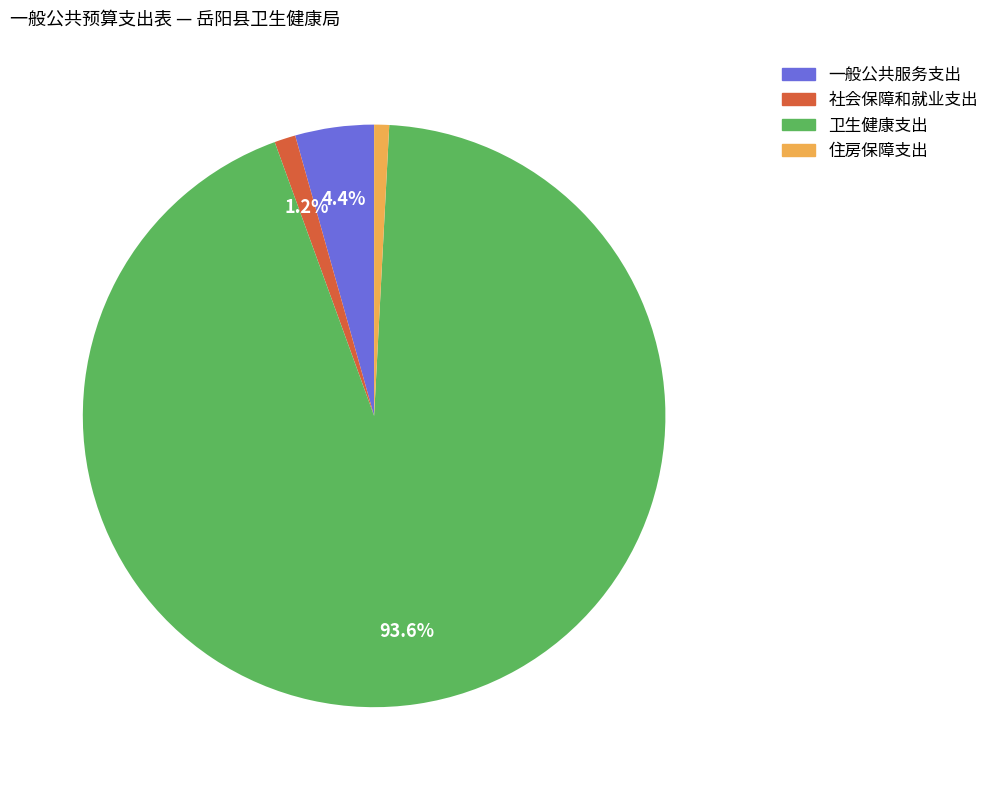

What is the largest slice in the pie chart?

卫生健康支出